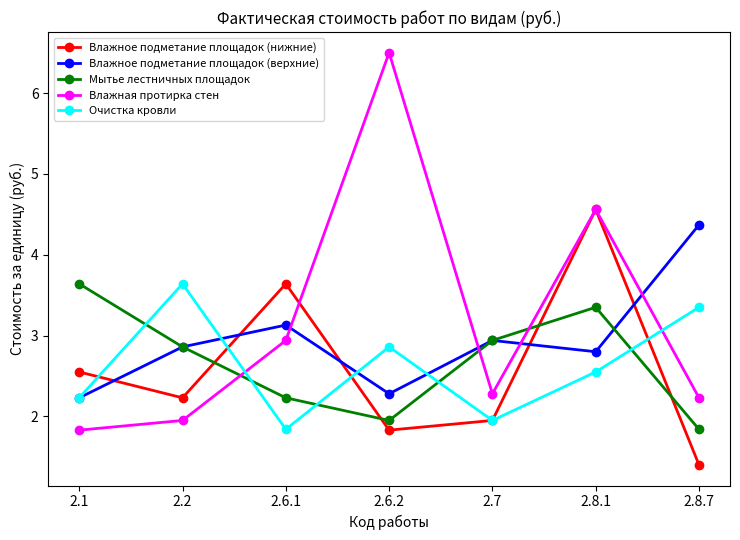

How many interior local valleys does the Влажное подметание площадок (верхние) series have?

2